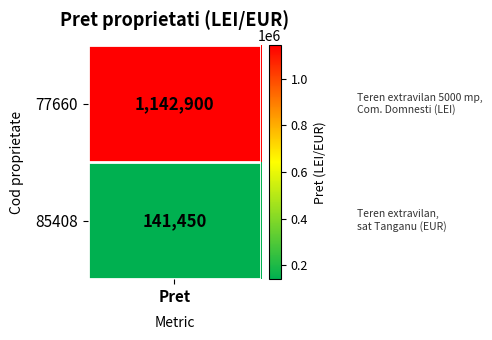

What value does the 77660 series have at 85408, to the nearest 100?

141400